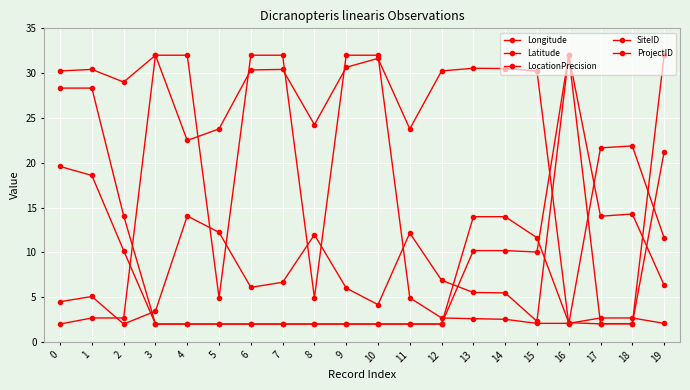

Does the chart have visible grid lines?

Yes